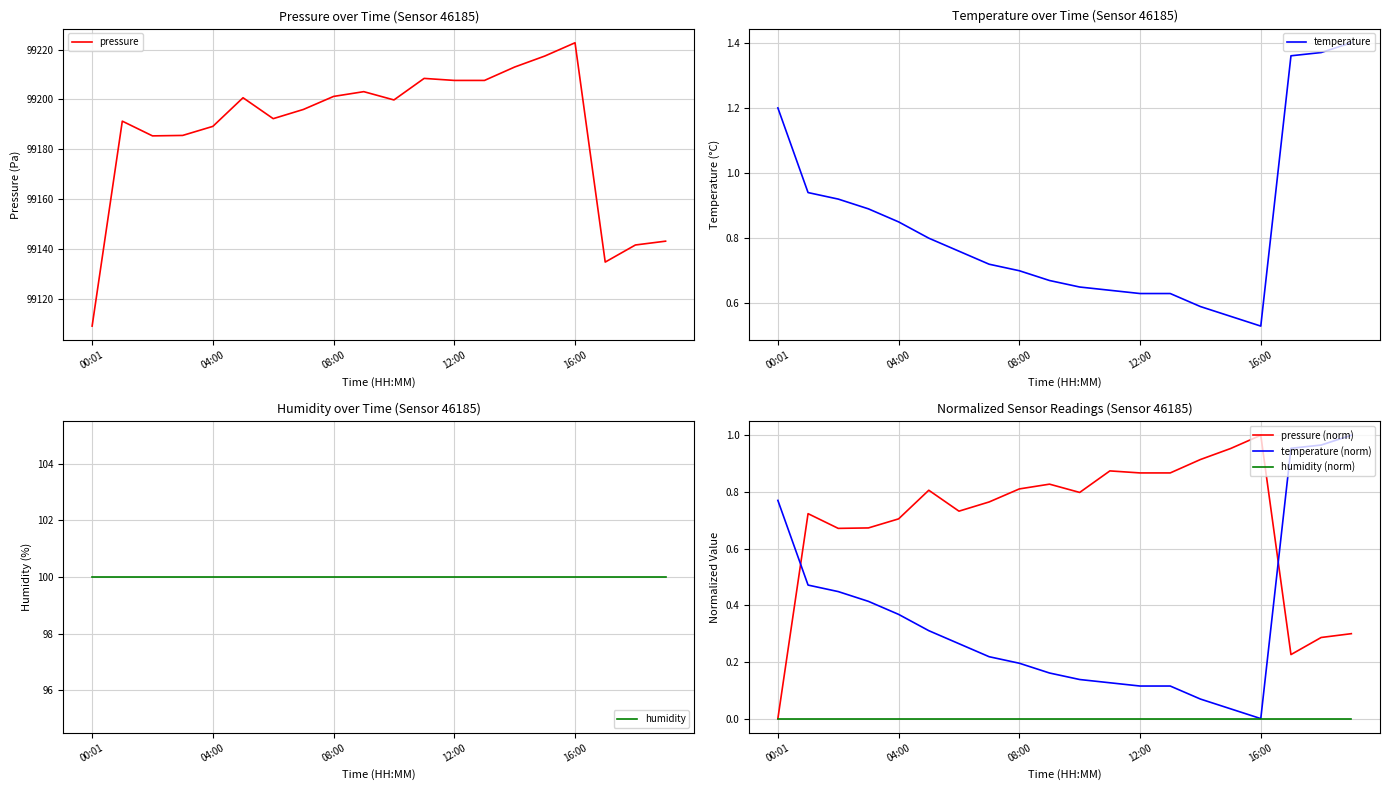

True or false: pressure (norm) has a value of 0.9 at 13.

True